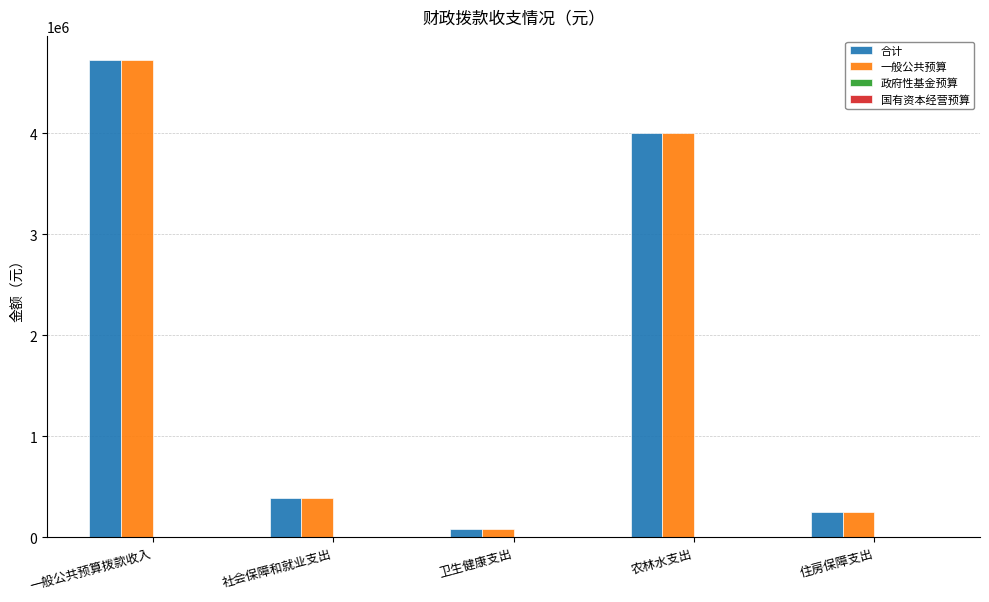

What is the difference between the 一般公共预算 values at 住房保障支出 and 一般公共预算拨款收入?

4475692